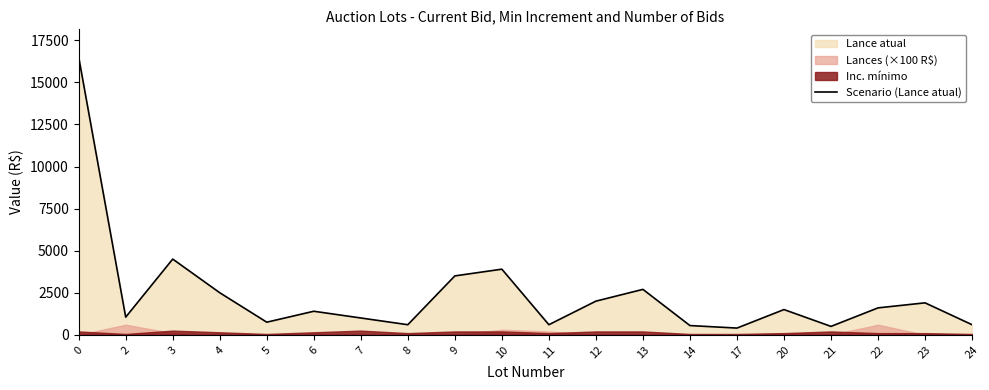

Reading left to right, what are all the values shown in this chart?

0=16500	2=1050	3=4500	4=2500	5=750	6=1400	7=1000	8=600	9=3500	10=3900	11=600	12=2000	13=2700	14=550	17=400	20=1500	21=500	22=1600	23=1900	24=600